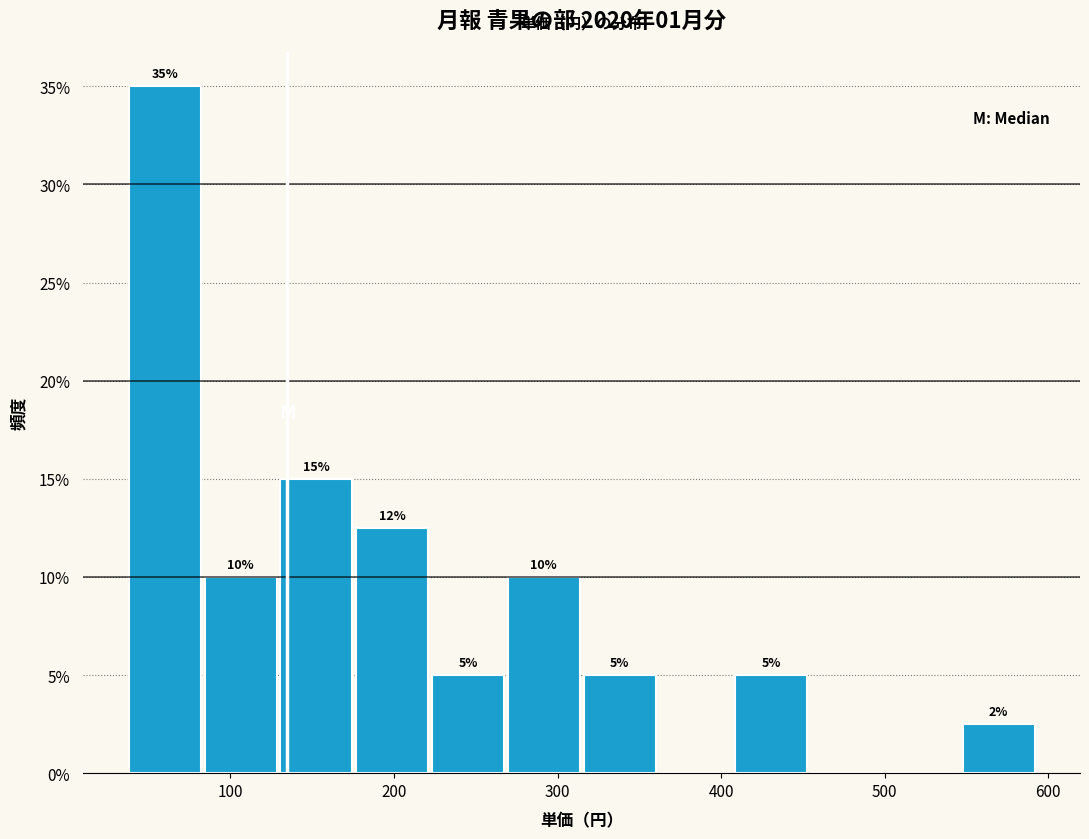

Which range on the x-axis has the tallest bar?

40 to 80